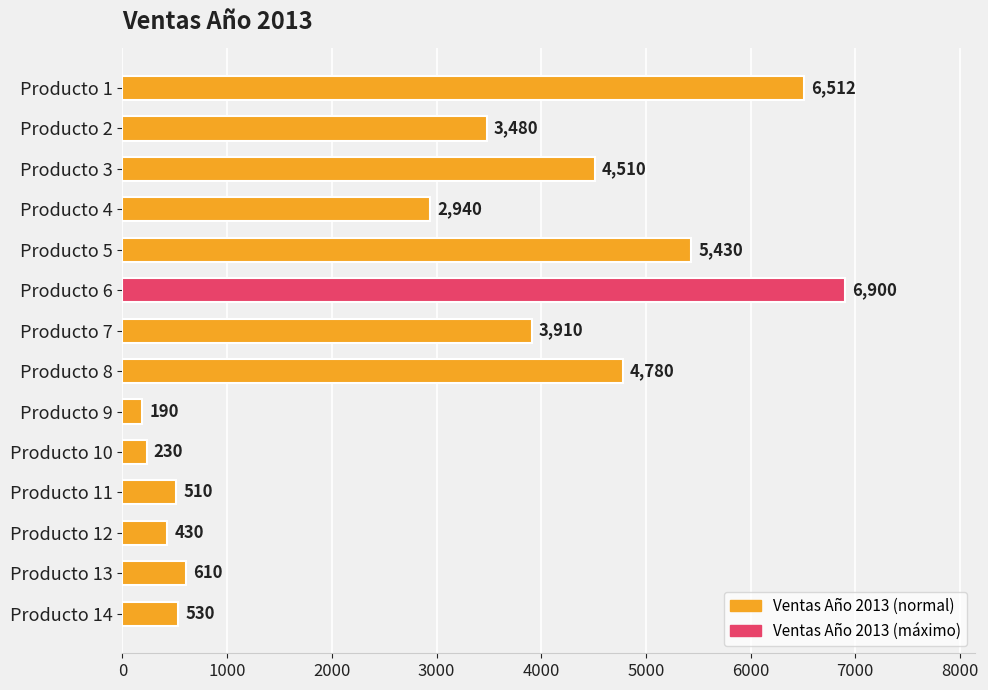

Which has a higher value, Producto 1 or Producto 9?

Producto 1